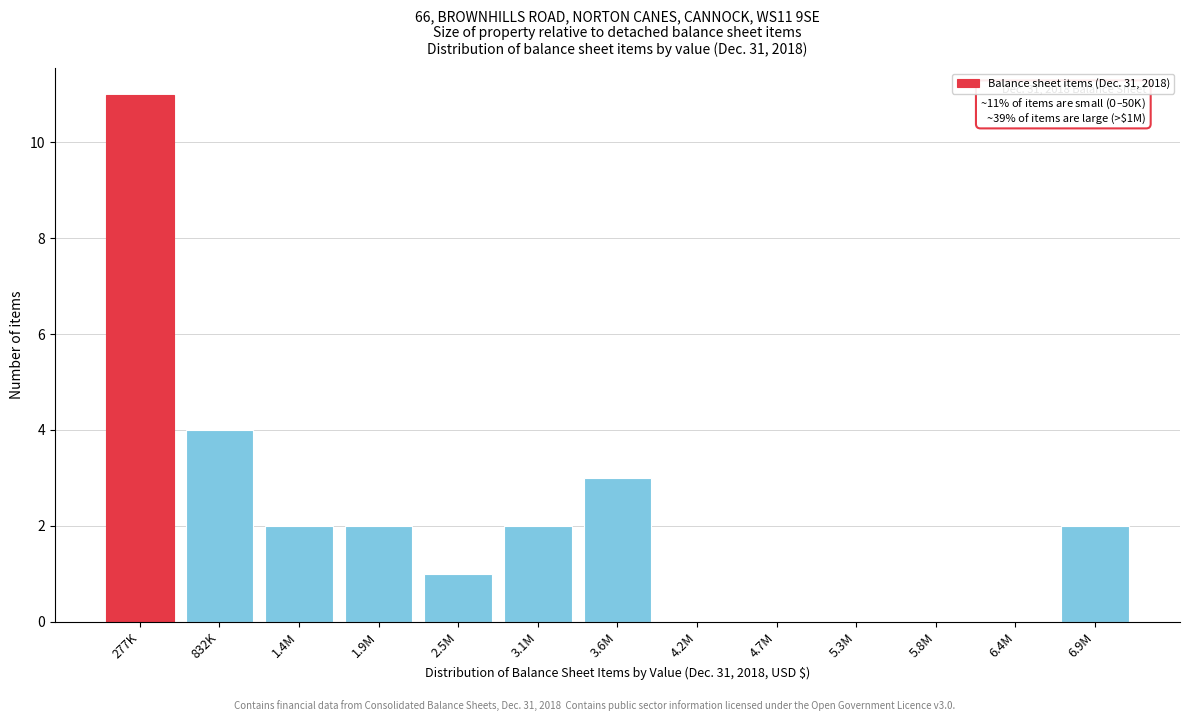

Reading right to left, transcribe all the data shown in this chart.

6.9M=2	6.4M=0	5.8M=0	5.3M=0	4.7M=0	4.2M=0	3.6M=3	3.1M=2	2.5M=1	1.9M=2	1.4M=2	832K=4	277K=11